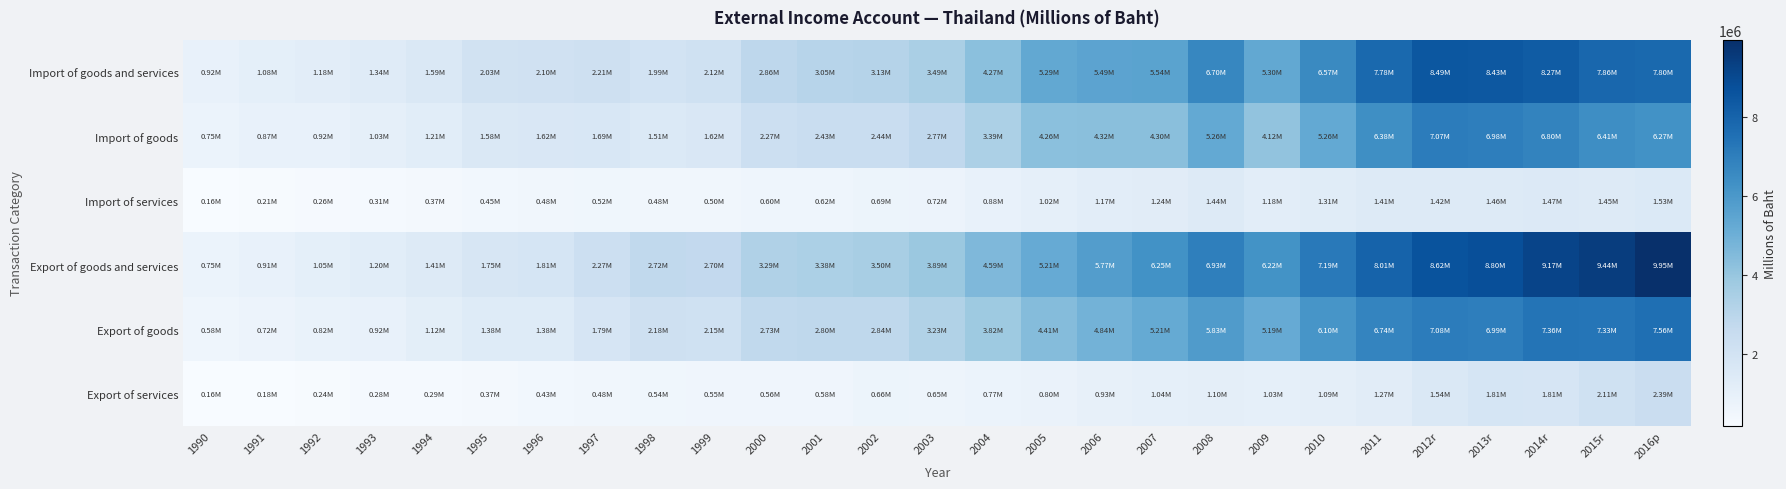

Reading left to right, extract all data points from this chart.

Import of goods and services: 1990=916358	1991=1076211	1992=1175484	1993=1335681	1994=1586561	1995=2033894	1996=2099234	1997=2205119	1998=1988907	1999=2120348	2000=2862305	2001=3047574	2002=3134265	2003=3485272	2004=4272713	2005=5288297	2006=5494996	2007=5536632	2008=6699780	2009=5295925	2010=6567498	2011=7781469	2012r=8492424	2013r=8432453	2014r=8270441	2015r=7861679	2016p=7804665
Import of goods: 1990=754508	1991=871027	1992=918524	1993=1030343	1994=1211831	1995=1580285	1996=1619183	1997=1687306	1998=1512457	1999=1621704	2000=2265574	2001=2429507	2002=2444673	2003=2769706	2004=3390119	2005=4264438	2006=4324105	2007=4295414	2008=5255545	2009=4117143	2010=5259458	2011=6376152	2012r=7073389	2013r=6977230	2014r=6801008	2015r=6407028	2016p=6270835
Import of services: 1990=161850	1991=205184	1992=256960	1993=305338	1994=374730	1995=453609	1996=480051	1997=517813	1998=476450	1999=498644	2000=596731	2001=618067	2002=689592	2003=715566	2004=882594	2005=1023859	2006=1170891	2007=1241218	2008=1444235	2009=1178782	2010=1308040	2011=1405317	2012r=1419035	2013r=1455223	2014r=1469433	2015r=1454651	2016p=1533830
Export of goods and services: 1990=747265	1991=905052	1992=1051106	1993=1201505	1994=1410786	1995=1751674	1996=1809910	1997=2272115	1998=2723953	1999=2703308	2000=3287284	2001=3380750	2002=3499004	2003=3886566	2004=4587868	2005=5208462	2006=5769172	2007=6251055	2008=6932340	2009=6223910	2010=7185923	2011=8011498	2012r=8619919	2013r=8797311	2014r=9165180	2015r=9444693	2016p=9950611
Export of goods: 1990=583206	1991=720545	1992=815202	1993=921433	1994=1118049	1995=1381660	1996=1378902	1997=1789833	1998=2181082	1999=2150049	2000=2730943	2001=2802530	2002=2837663	2003=3233116	2004=3822802	2005=4406673	2006=4838242	2007=5212208	2008=5831086	2009=5189923	2010=6099860	2011=6744693	2012r=7075805	2013r=6990698	2014r=7359947	2015r=7331655	2016p=7560314
Export of services: 1990=164059	1991=184507	1992=235904	1993=280072	1994=292737	1995=370014	1996=431008	1997=482282	1998=542871	1999=553259	2000=556341	2001=578220	2002=661341	2003=653450	2004=765066	2005=801789	2006=930930	2007=1038847	2008=1101254	2009=1033987	2010=1086063	2011=1266805	2012r=1544114	2013r=1806613	2014r=1805233	2015r=2113038	2016p=2390297